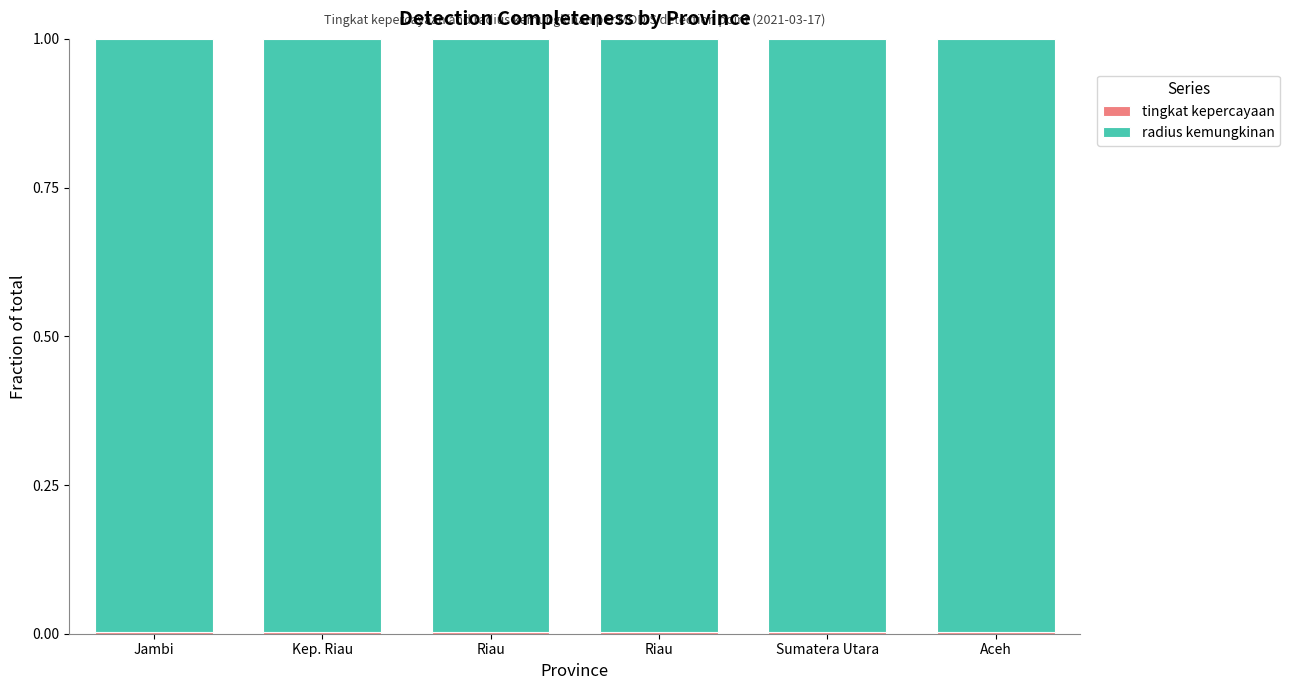

At Sumatera Utara, list the series in order from smallest to largest.

tingkat kepercayaan, radius kemungkinan